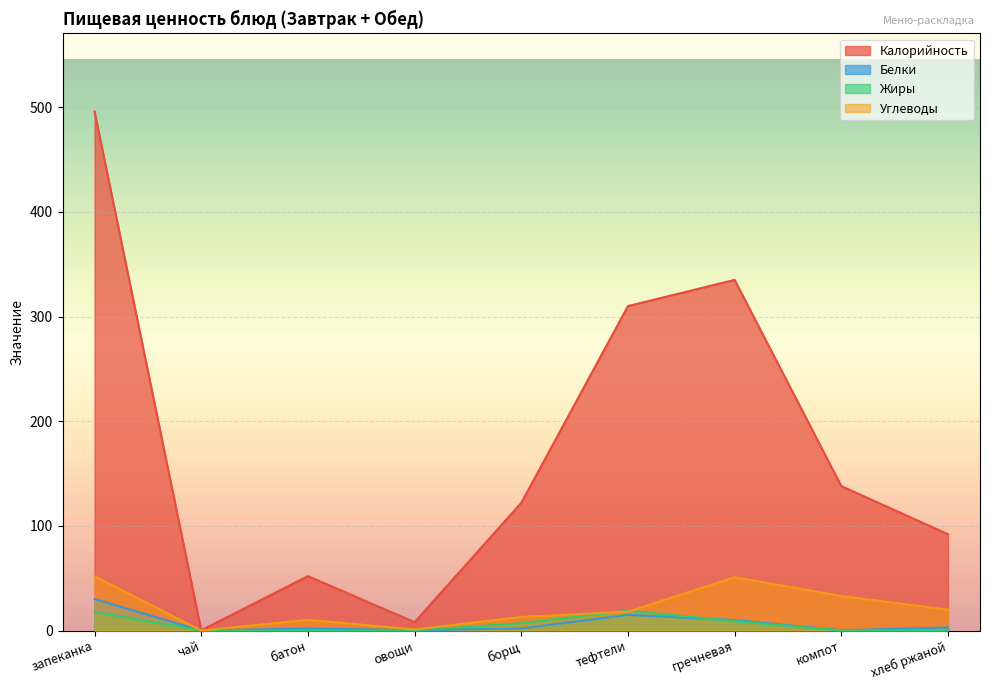

What is the label of the 3rd point from the left?

батон